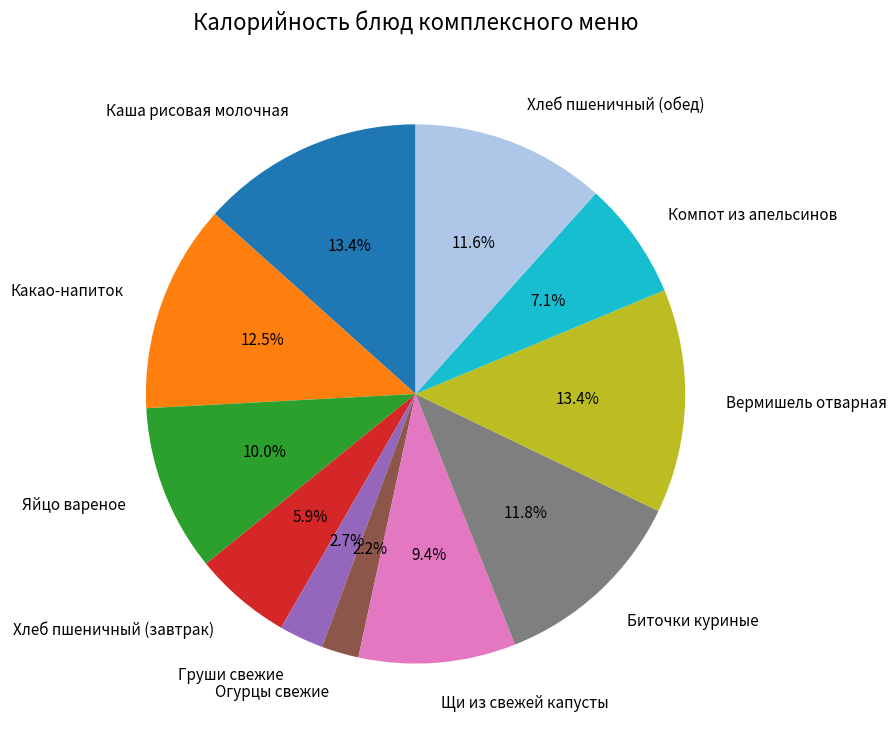

What portion of the pie excludes Какао-напиток?

87.5%